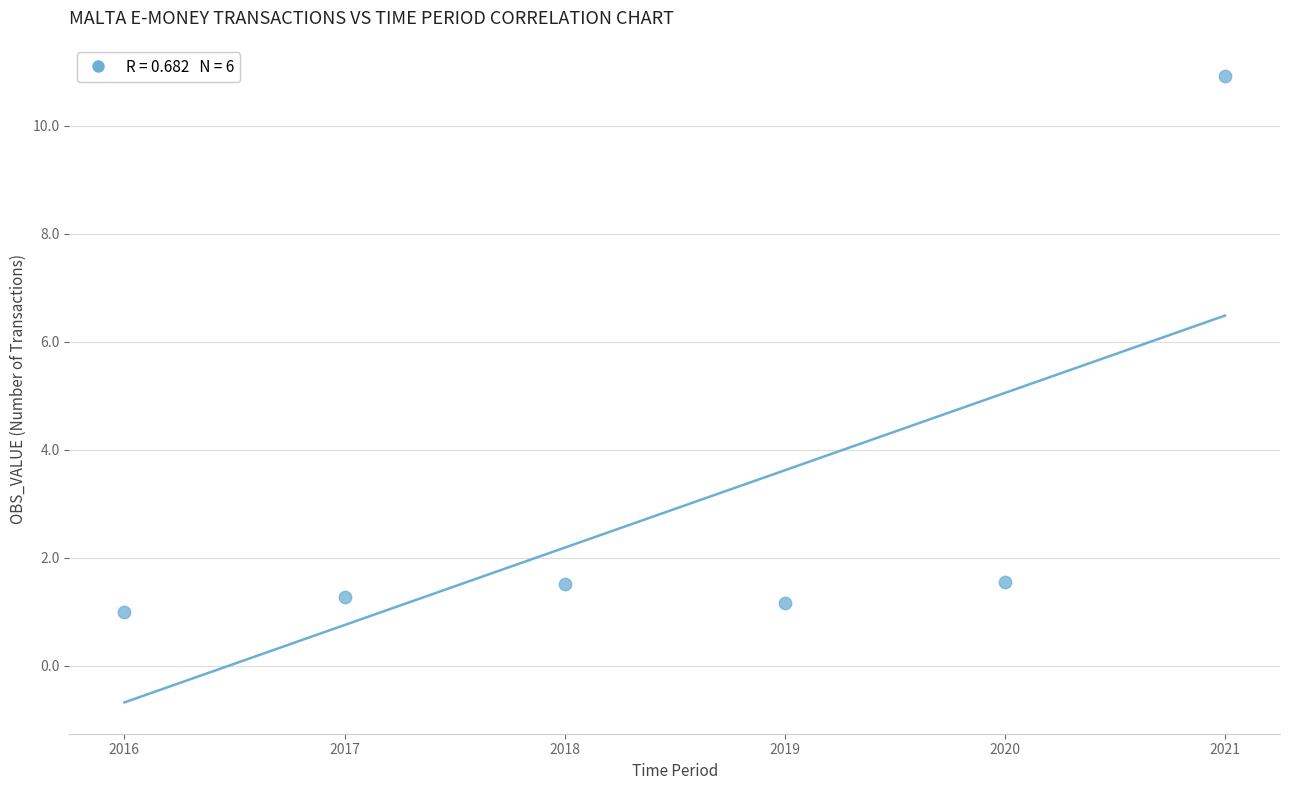

What is the average X value?

2018.5